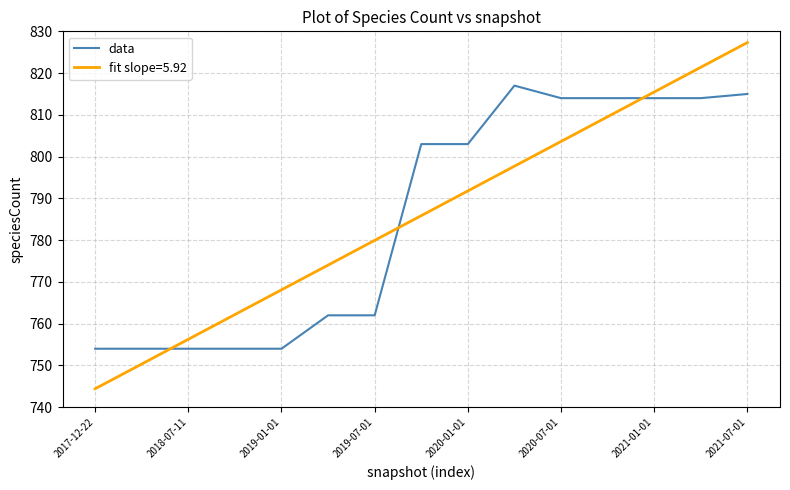

What is the minimum value shown in the chart?

744.4